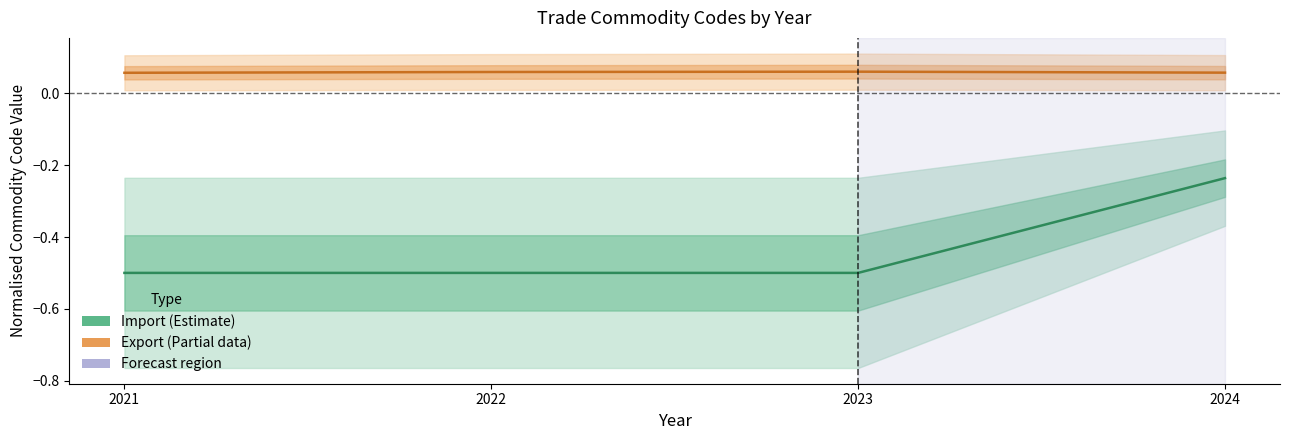

Does the chart display data point markers on the line(s)?

No